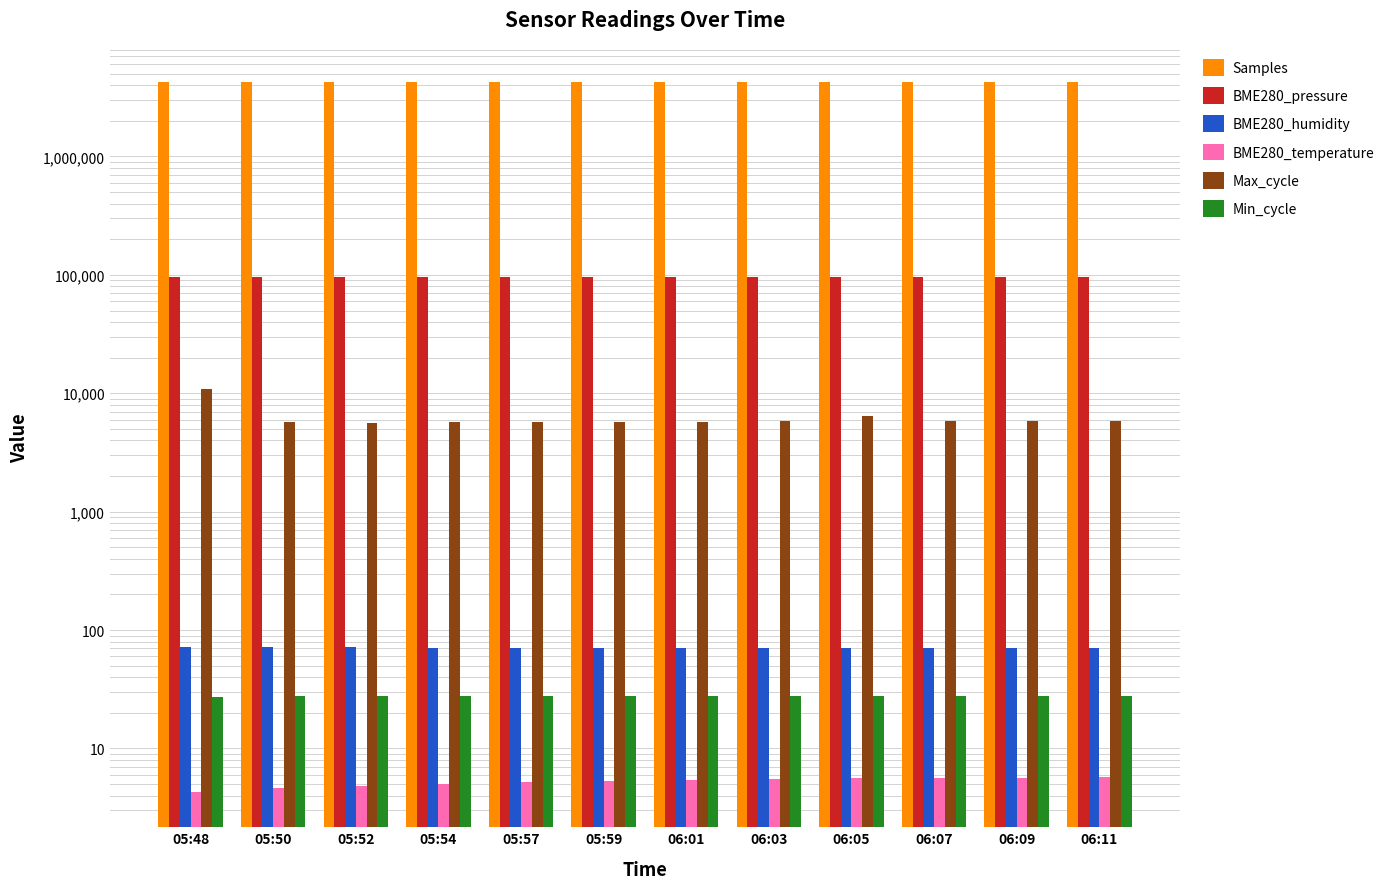

How many distinct data groups are displayed?

6